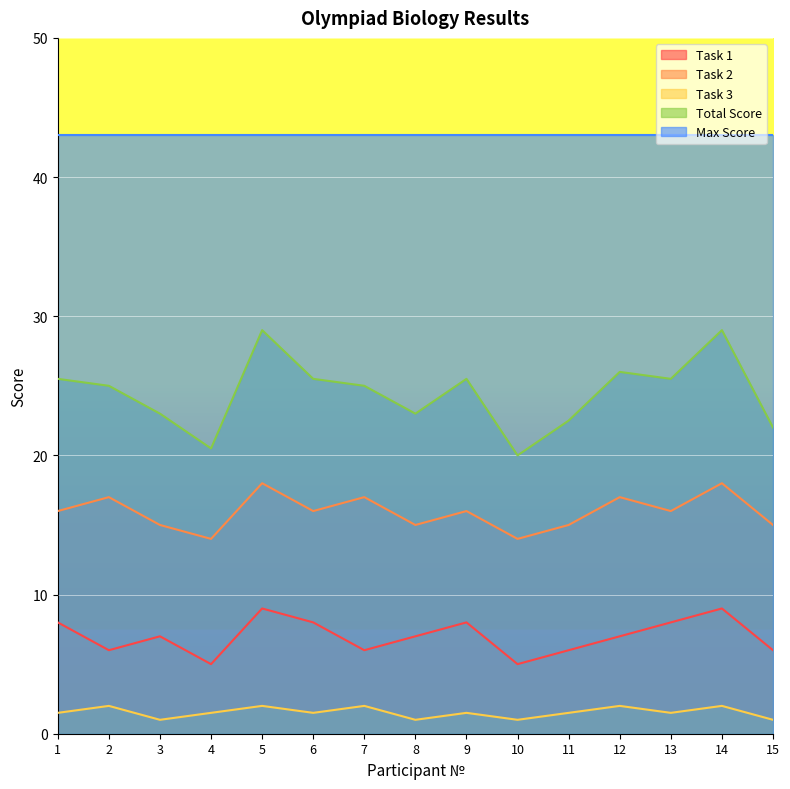

Where is the first local minimum for Task 3?

3